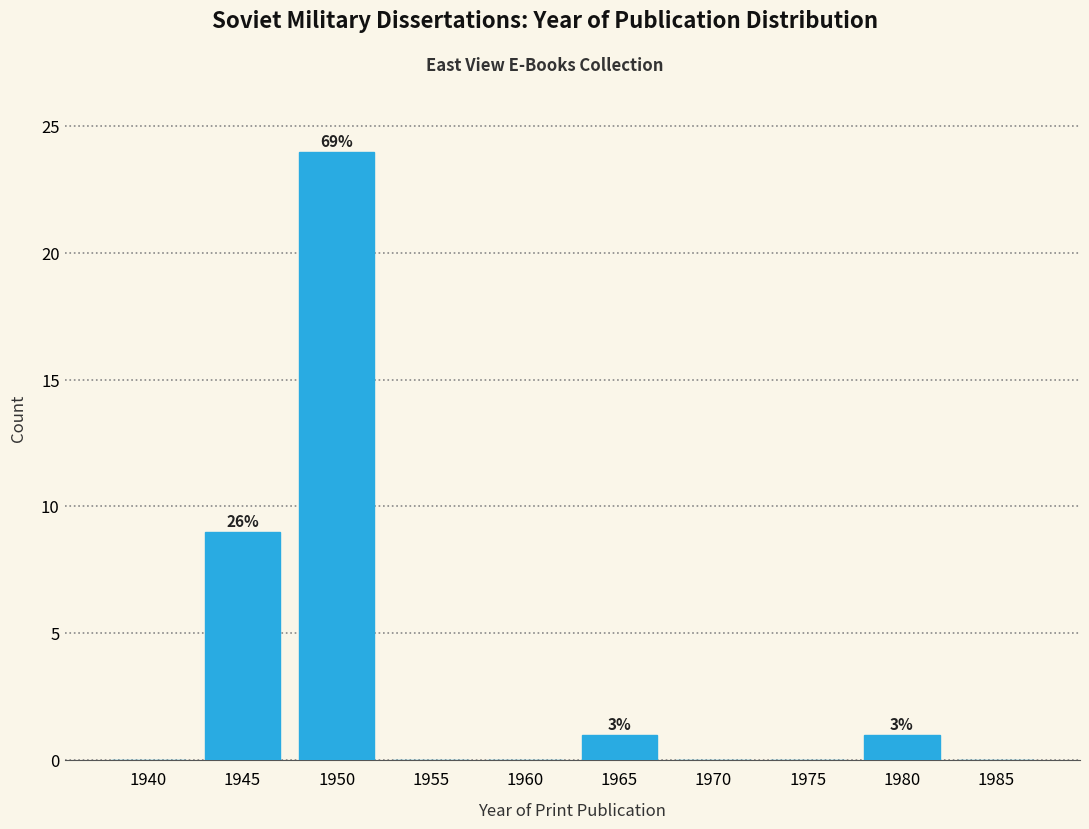

Reading left to right, transcribe all the data shown in this chart.

1940=0	1945=9	1950=24	1955=0	1960=0	1965=1	1970=0	1975=0	1980=1	1985=0